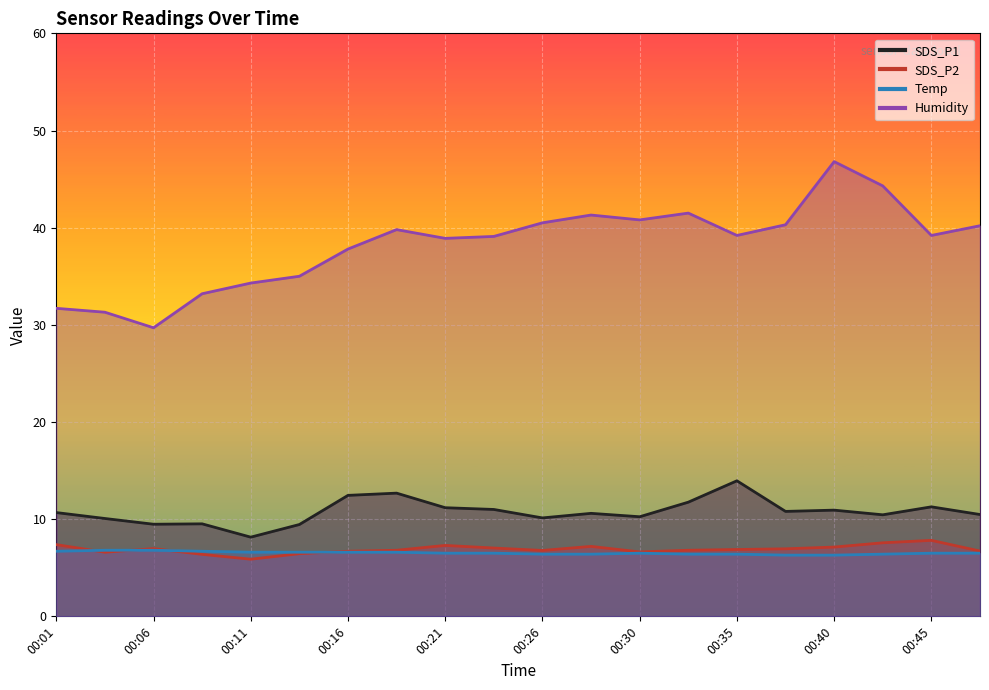

Which series changed the most between 00:30 and 00:47?

Humidity